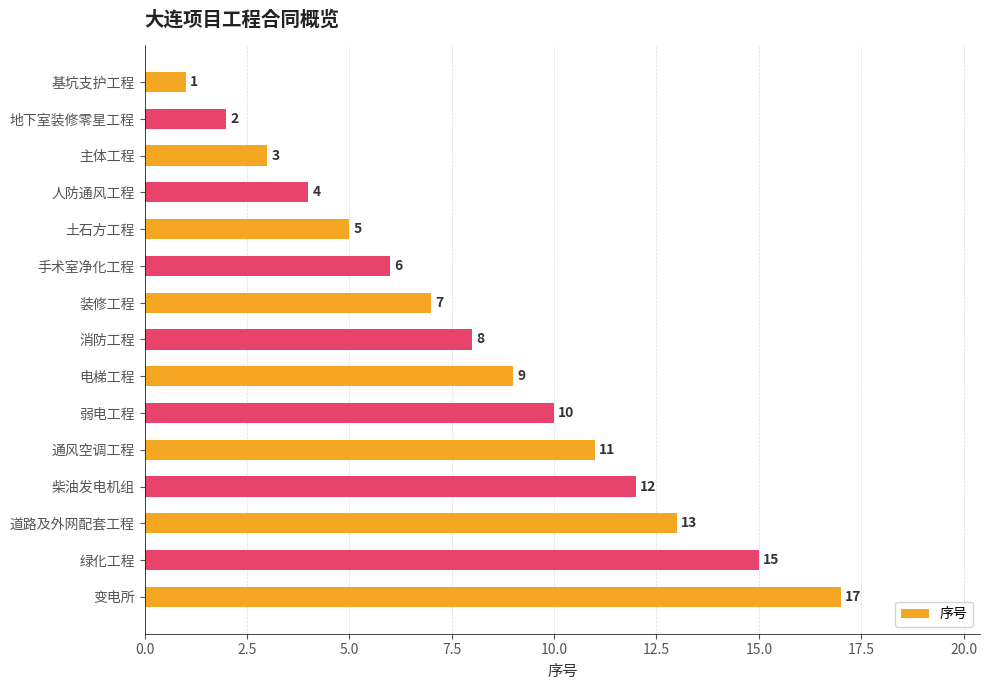

True or false: the data shows 9 at 电梯工程.

True